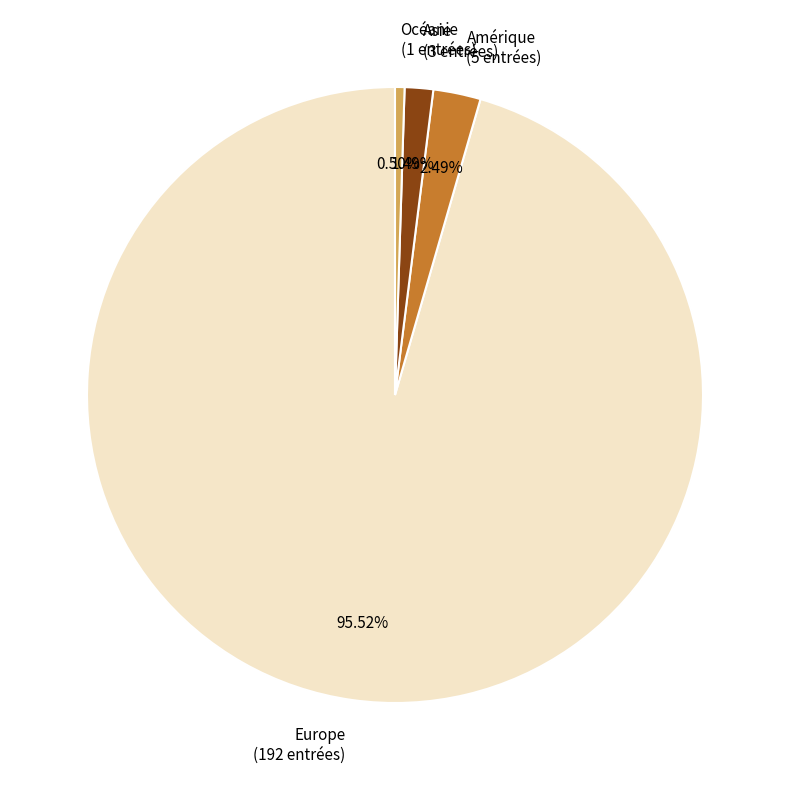

What is the smallest slice in the pie chart?

Océanie